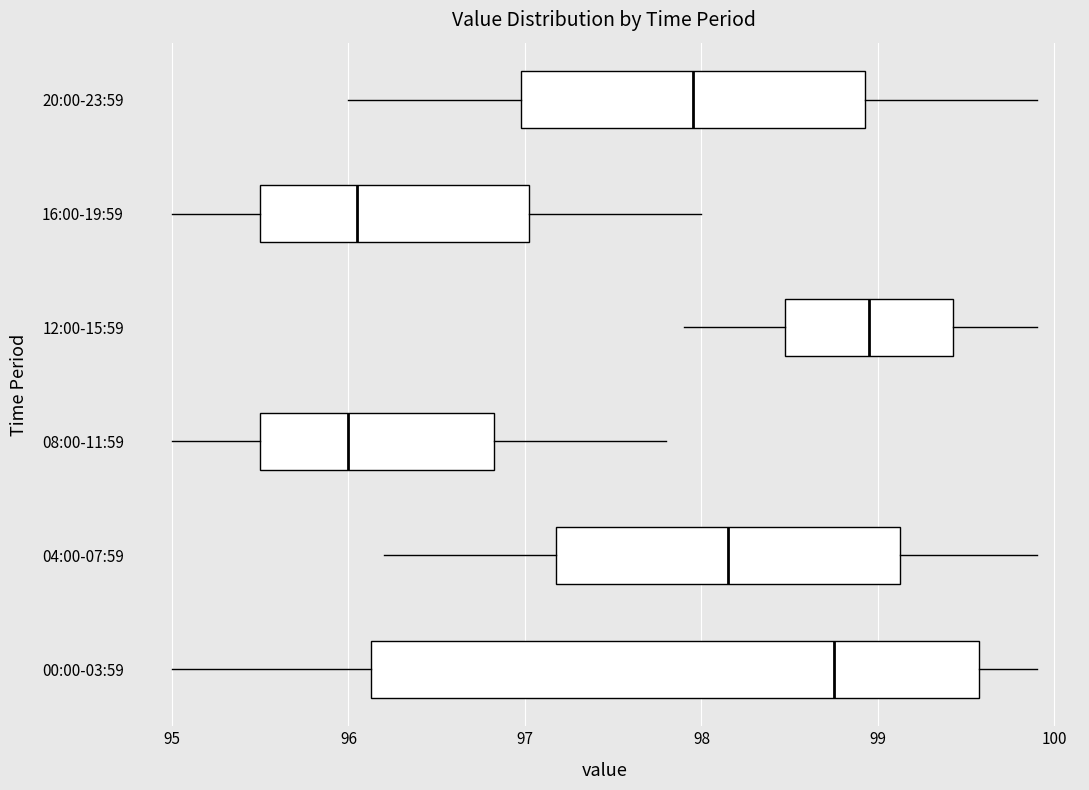

Reading bottom to top, transcribe this box plot: for each box, give where its median line is, the range the box spans, and where its two whiskers end, as read against the x-axis. The values are not printed on the chart, so give them approximately, as read against the axis.

00:00-03:59: median 98.8, box 96.1 to 99.6, whiskers 95.0 to 99.9
04:00-07:59: median 98.2, box 97.2 to 99.1, whiskers 96.2 to 99.9
08:00-11:59: median 96.0, box 95.5 to 96.8, whiskers 95.0 to 97.8
12:00-15:59: median 99.0, box 98.5 to 99.4, whiskers 97.9 to 99.9
16:00-19:59: median 96.1, box 95.5 to 97.0, whiskers 95.0 to 98.0
20:00-23:59: median 98.0, box 97.0 to 98.9, whiskers 96.0 to 99.9